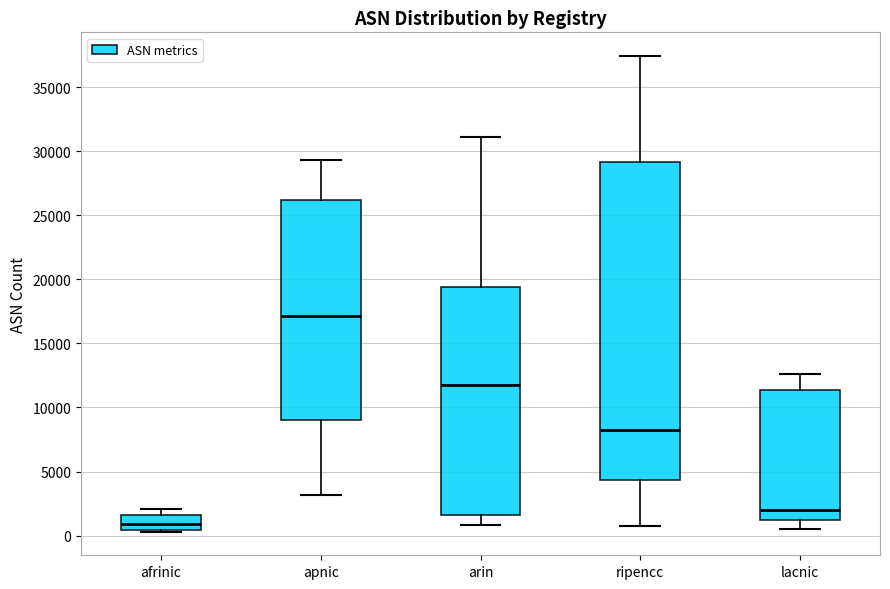

Which box has the lowest median line?

afrinic